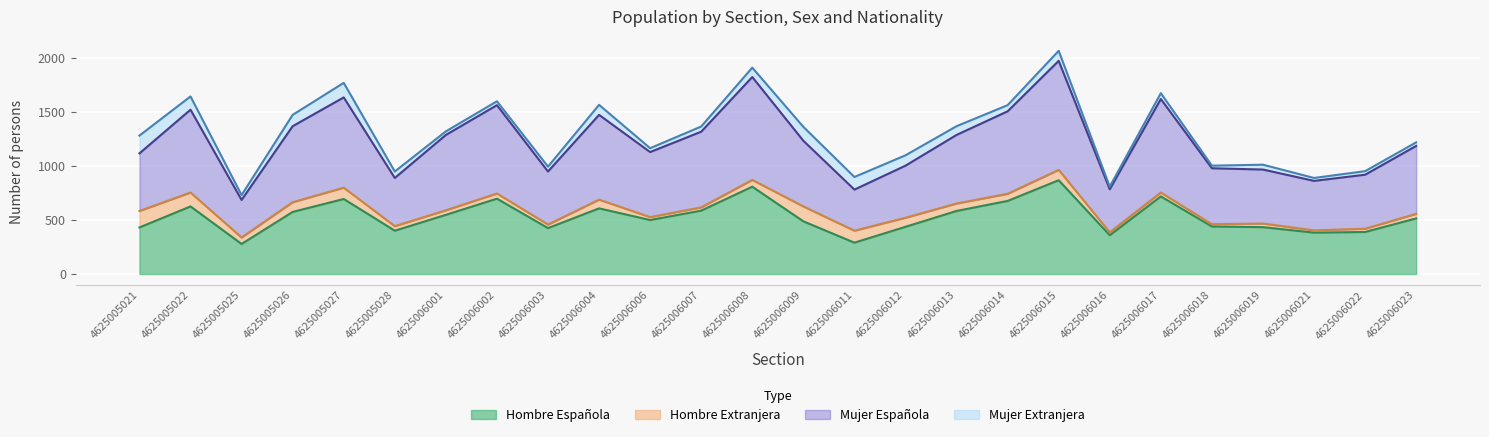

Is it true that Hombre Española equals 571 at 4625006012?

False